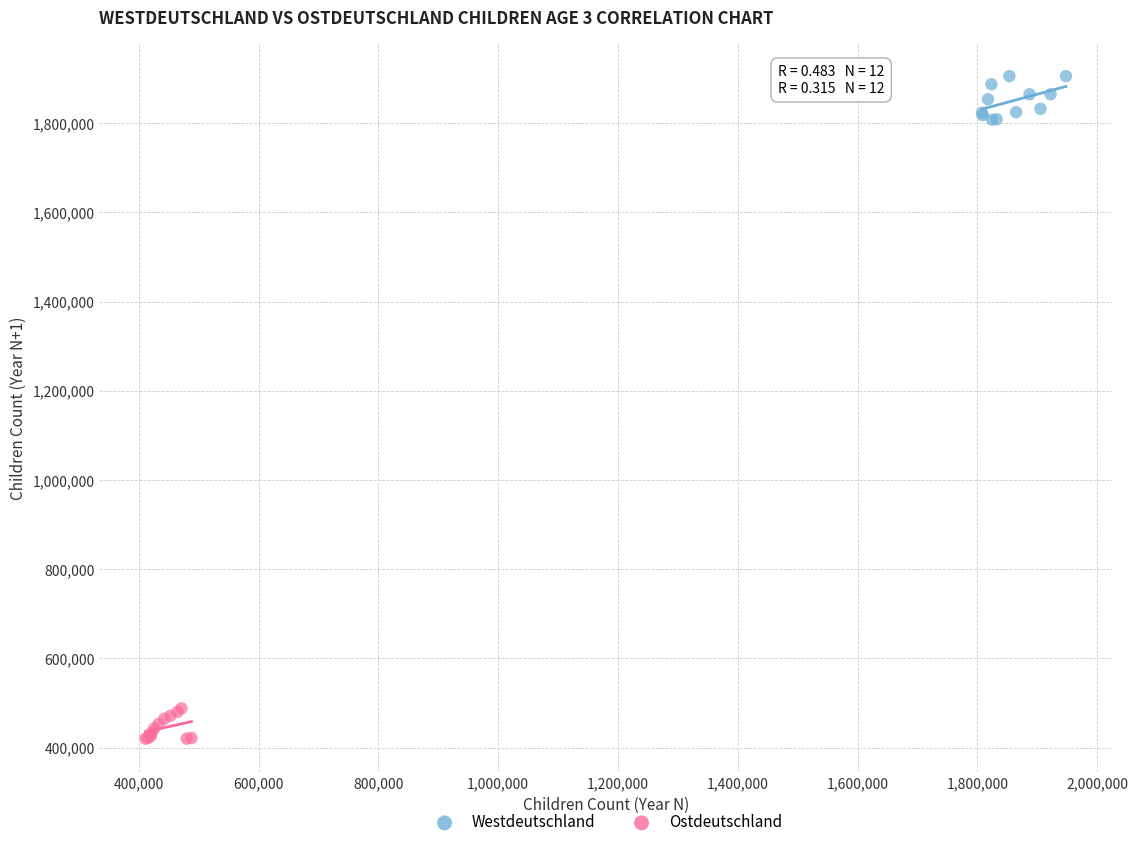

Which series has the widest spread of Y values?

Westdeutschland